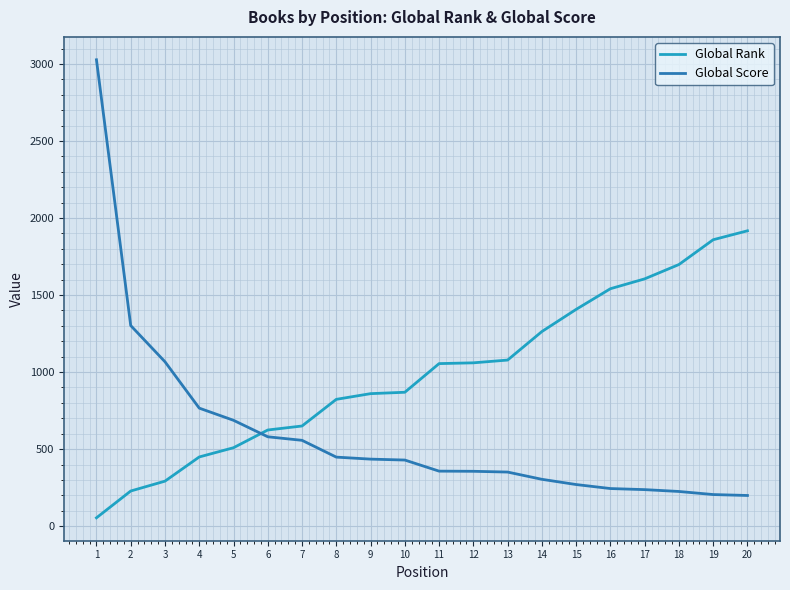

True or false: Global Rank and Global Score intersect in this chart.

True